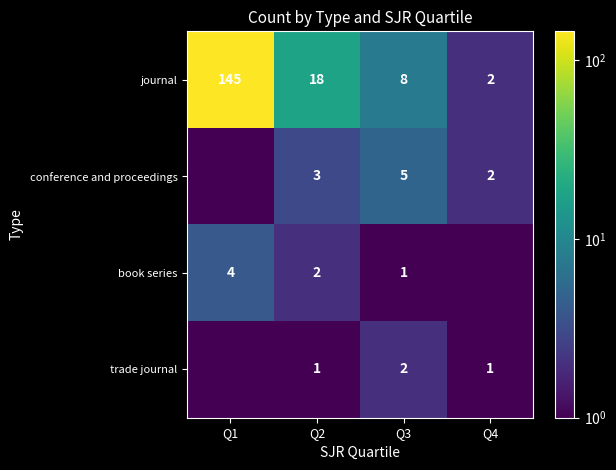

List the labels in order of journal value, largest first.

Q1, Q2, Q3, Q4